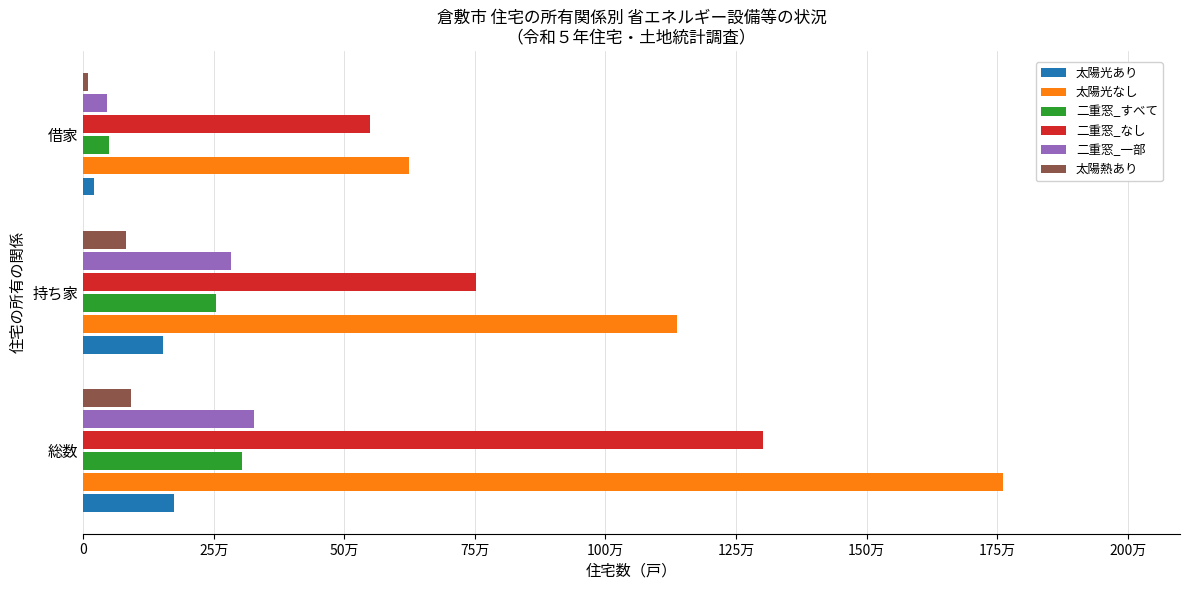

Reading left to right, transcribe all the data shown in this chart.

太陽光あり: 17300	15300	2000
太陽光なし: 176080	113680	62400
二重窓_すべて: 30390	25470	4910
二重窓_なし: 130200	75300	54900
二重窓_一部: 32780	28210	4580
太陽熱あり: 9170	8280	890